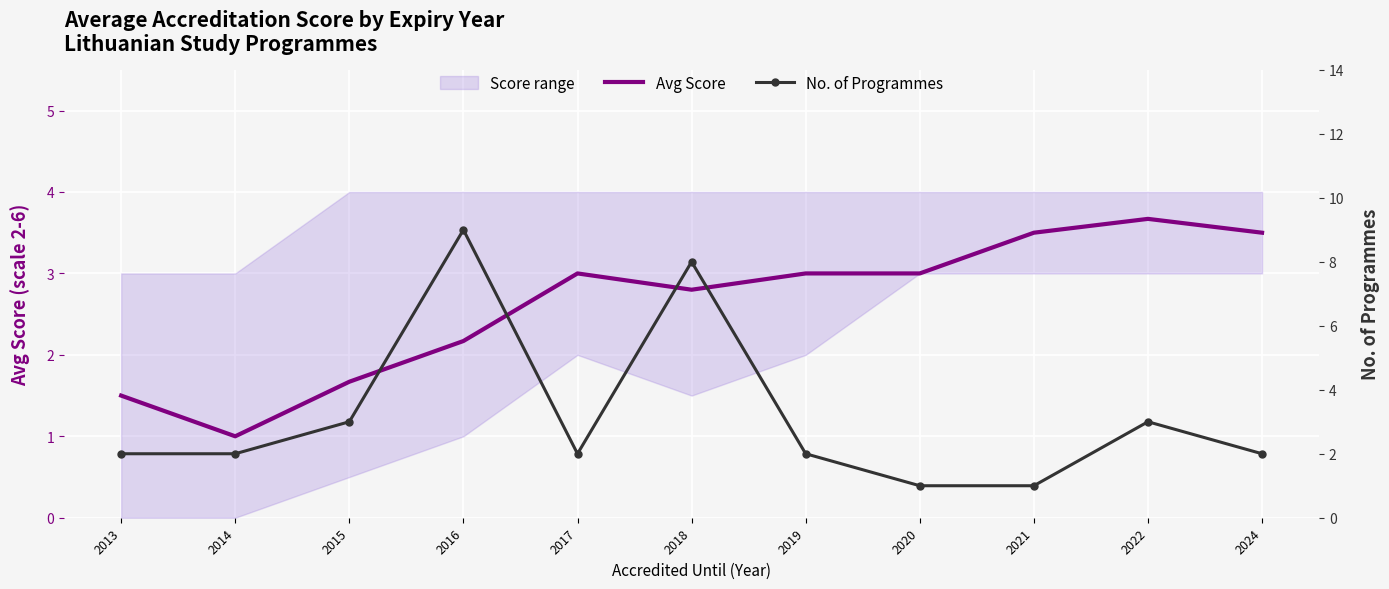

At which label is Avg Score closest to 2?

2016